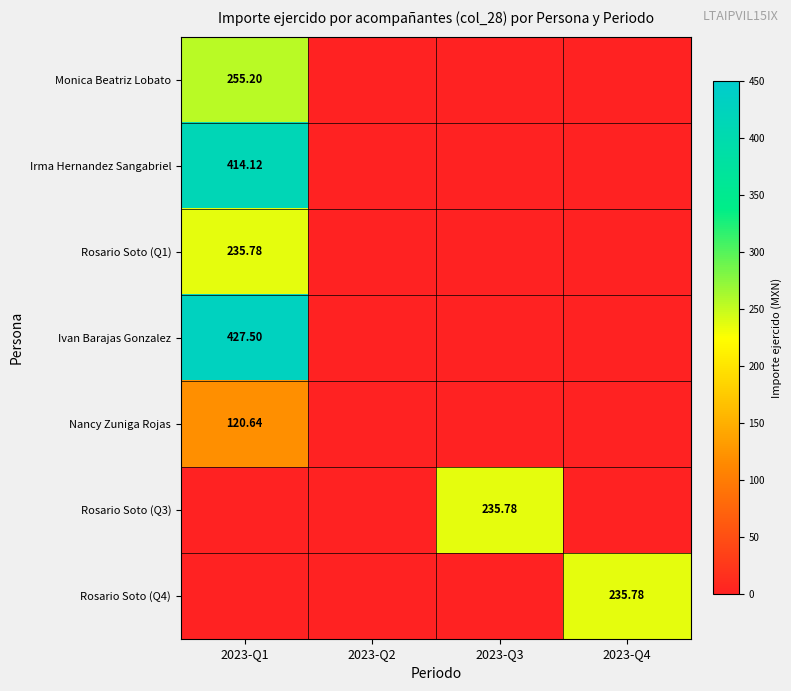

What is the total value across all series at 2023-Q1?

1453.2